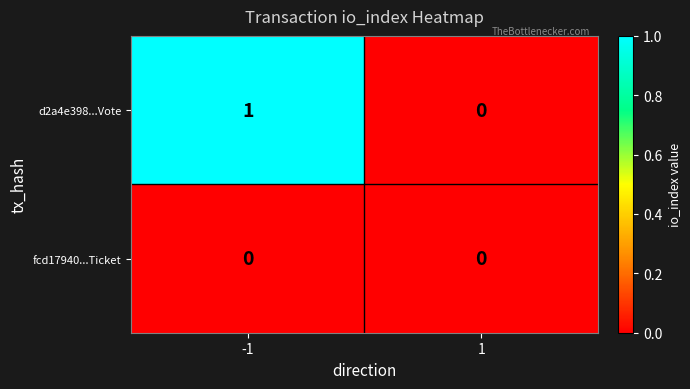

What is the total value across all series at -1?

1